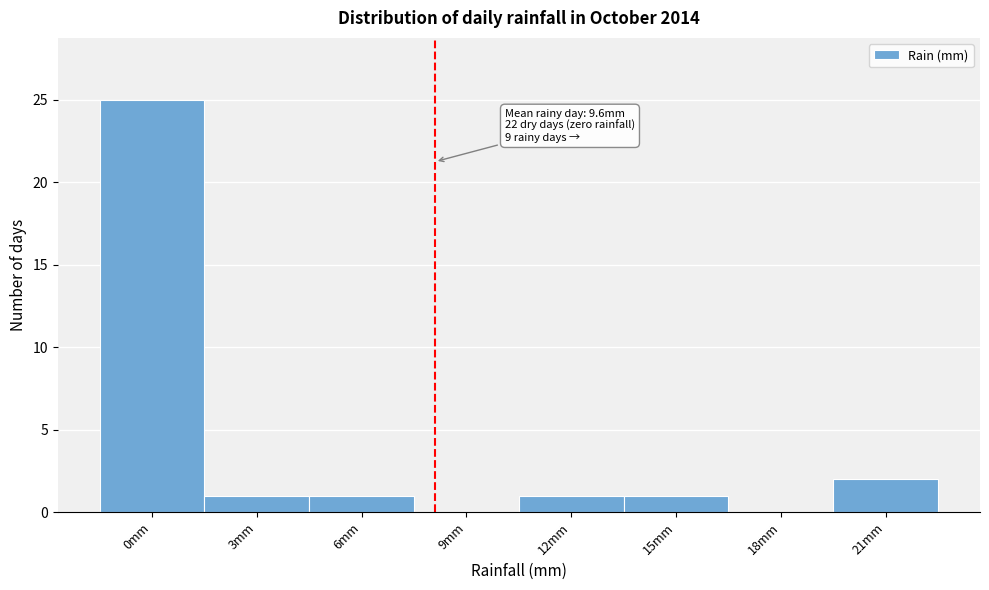

Reading left to right, extract all data points from this chart.

0mm=25	3mm=1	6mm=1	9mm=0	12mm=1	15mm=1	18mm=0	21mm=2